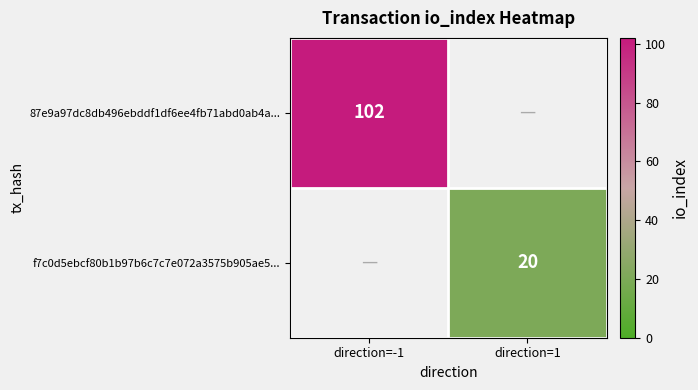

The value of f7c0d5ebcf80b1b97b6c7c7e072a3575b905ae5... at direction=1 is 20. True or false?

True